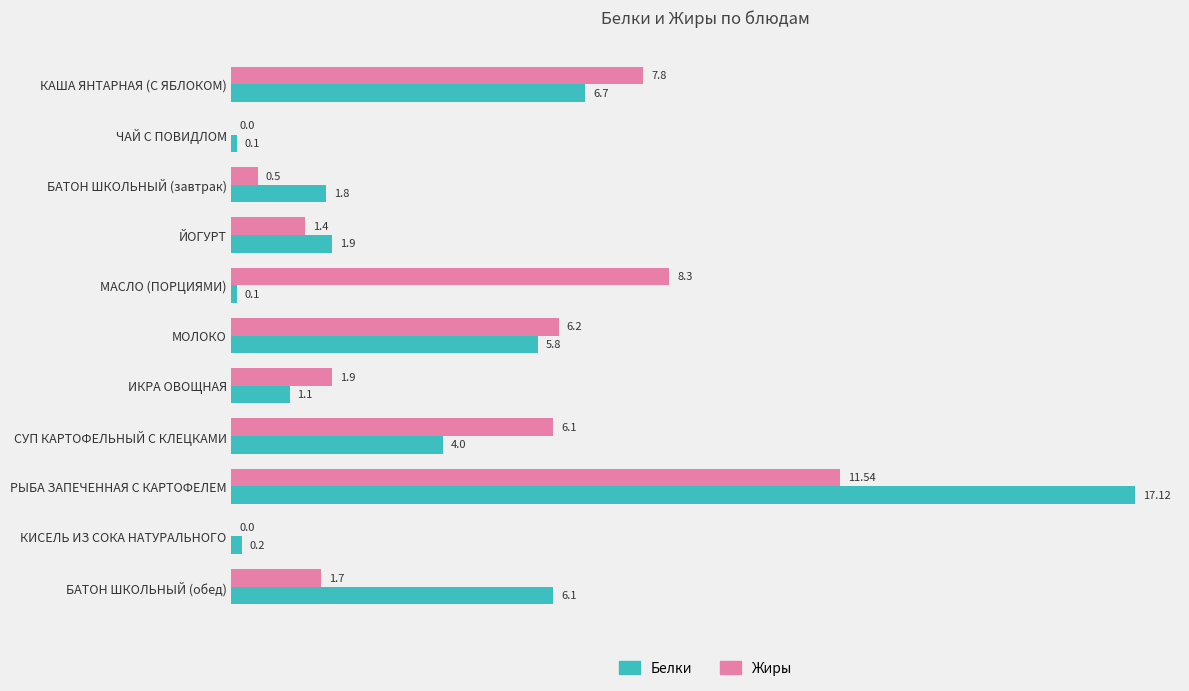

Between БАТОН ШКОЛЬНЫЙ (завтрак) and РЫБА ЗАПЕЧЕННАЯ С КАРТОФЕЛЕМ, which series saw the biggest shift?

Белки